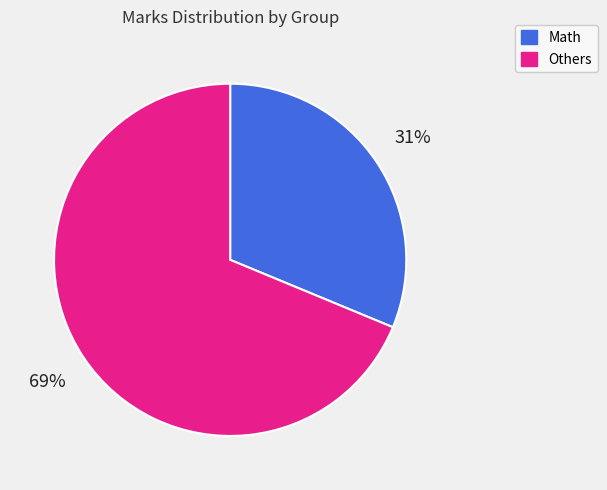

To the nearest percent, what is the average slice percentage?

50%